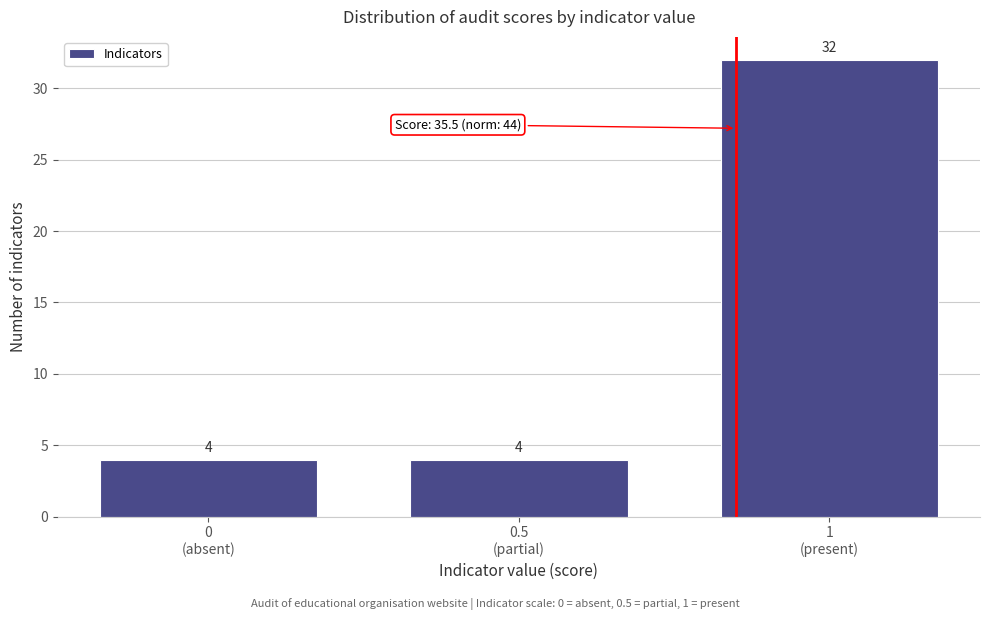

Reading left to right, extract all data points from this chart.

4	4	32